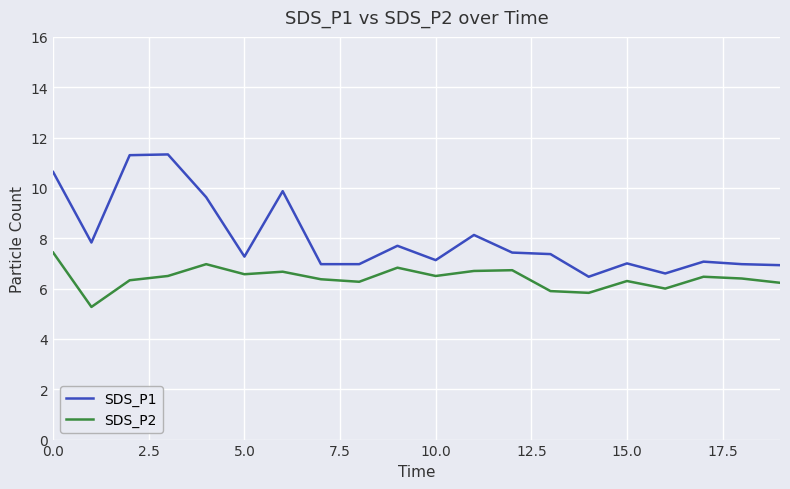

What is the greatest value displayed?

11.3